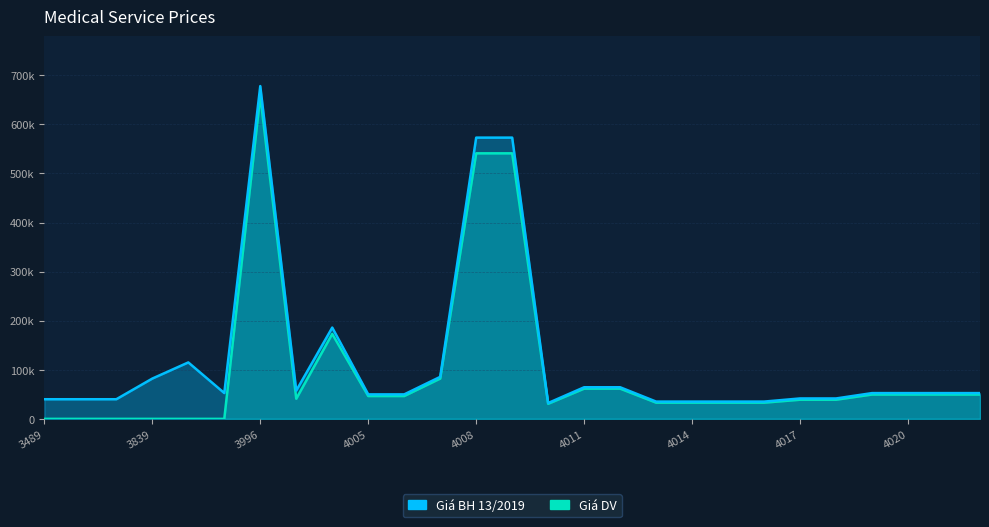

What is the total value across all series at 4015?

68200